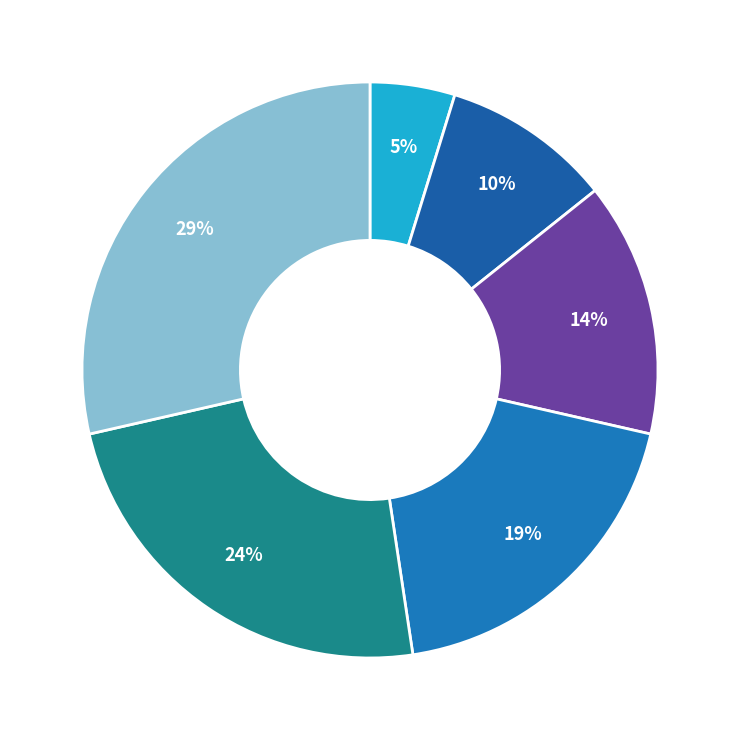

Is there a majority slice in this chart?

No